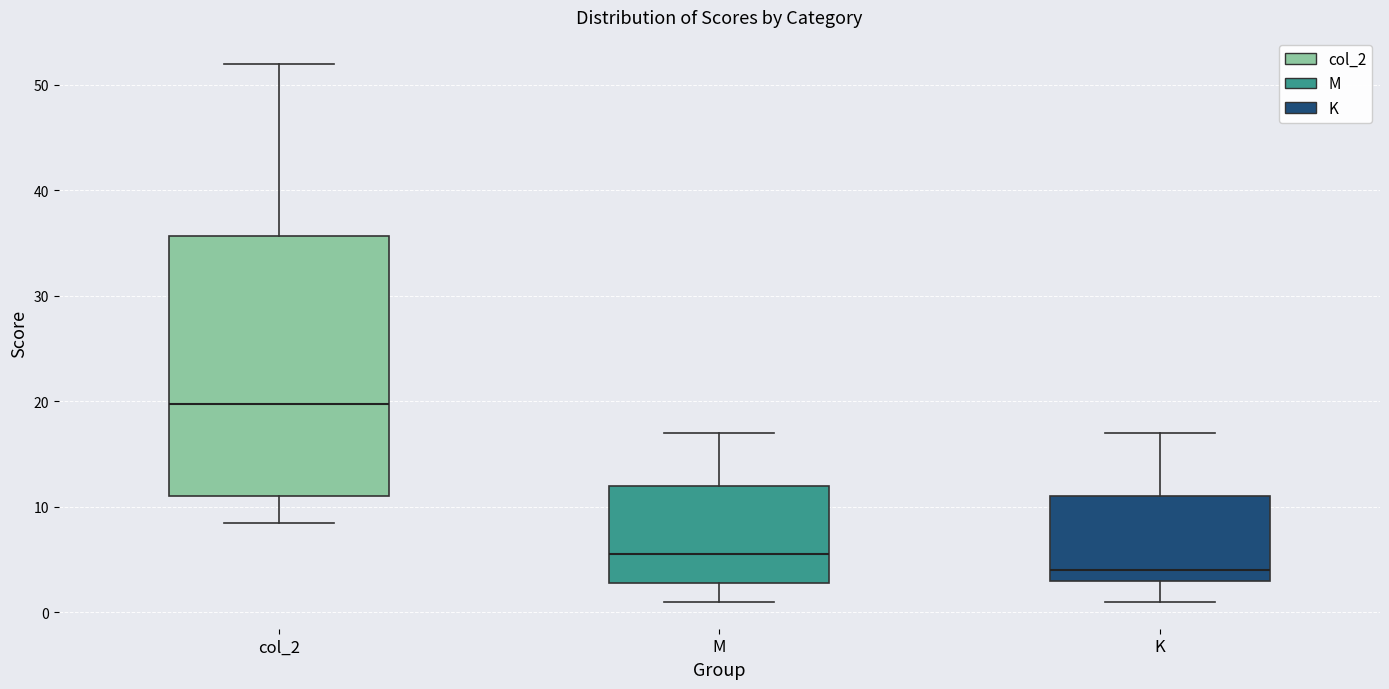

Reading left to right, read every box against the y-axis: the position of its median line, the range the box covers, and the ends of its whiskers. The values are not printed on the chart, so give them approximately, as read against the axis.

col_2: median 20, box 11 to 36, whiskers 9 to 52
M: median 6, box 3 to 12, whiskers 1 to 17
K: median 4, box 3 to 11, whiskers 1 to 17